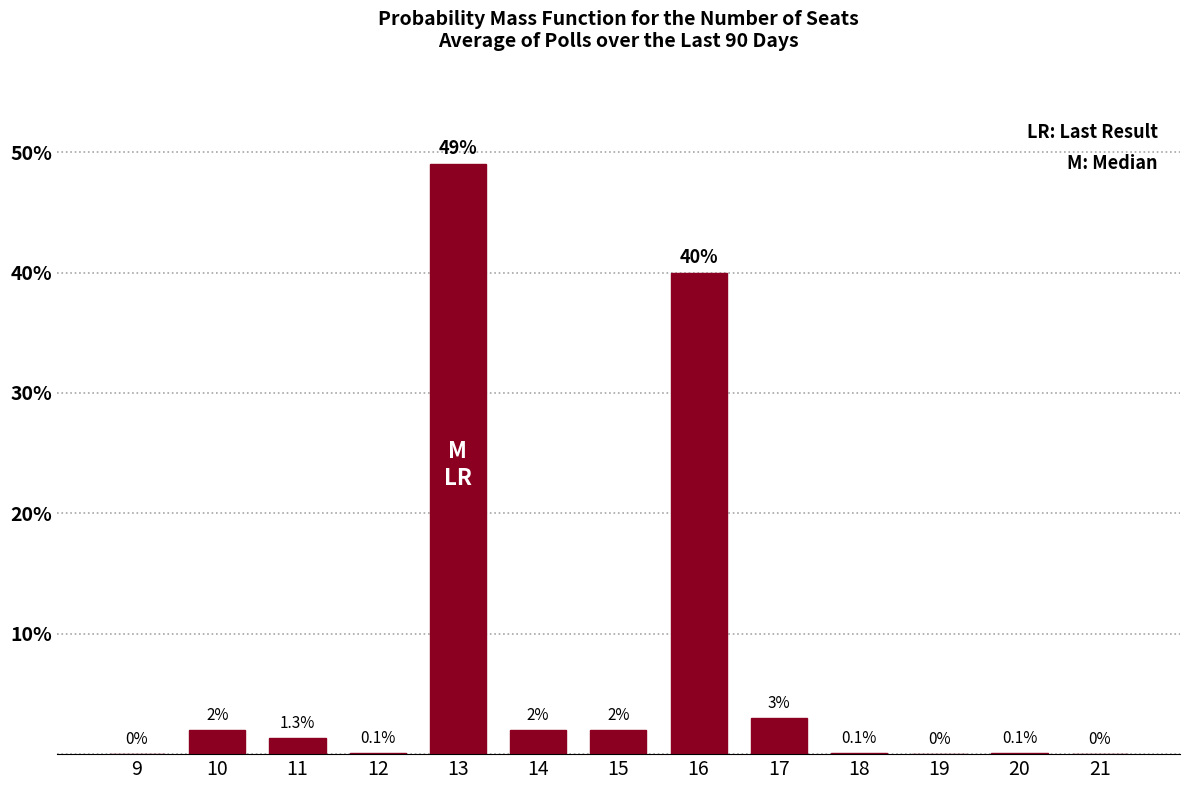

Reading right to left, transcribe all the data shown in this chart.

21=0.0	20=0.1	19=0.0	18=0.1	17=3.0	16=40.0	15=2.0	14=2.0	13=49.0	12=0.1	11=1.3	10=2.0	9=0.0